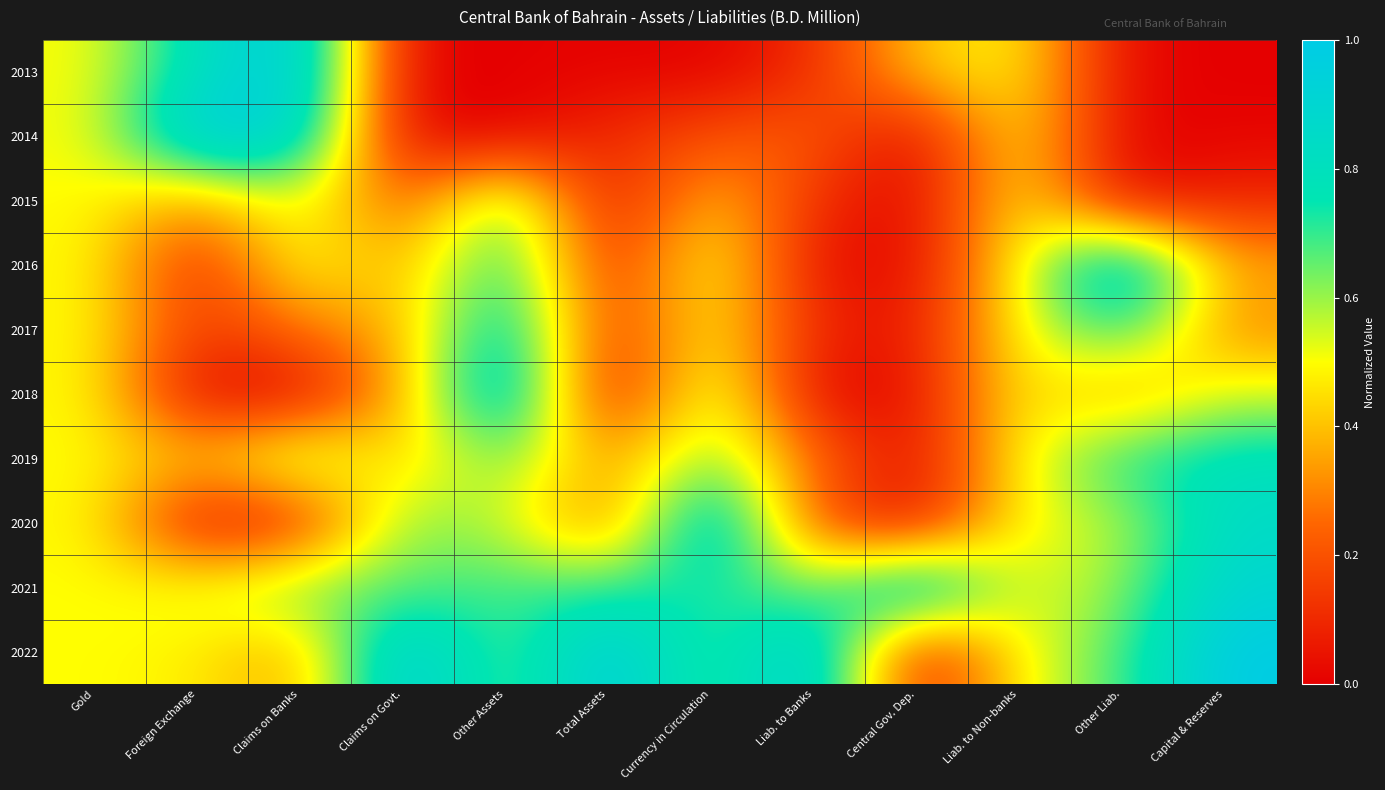

Rank the series by their maximum value, from highest to lowest.

2013, 2014, 2016, 2018, 2020, 2021, 2022, 2017, 2019, 2015